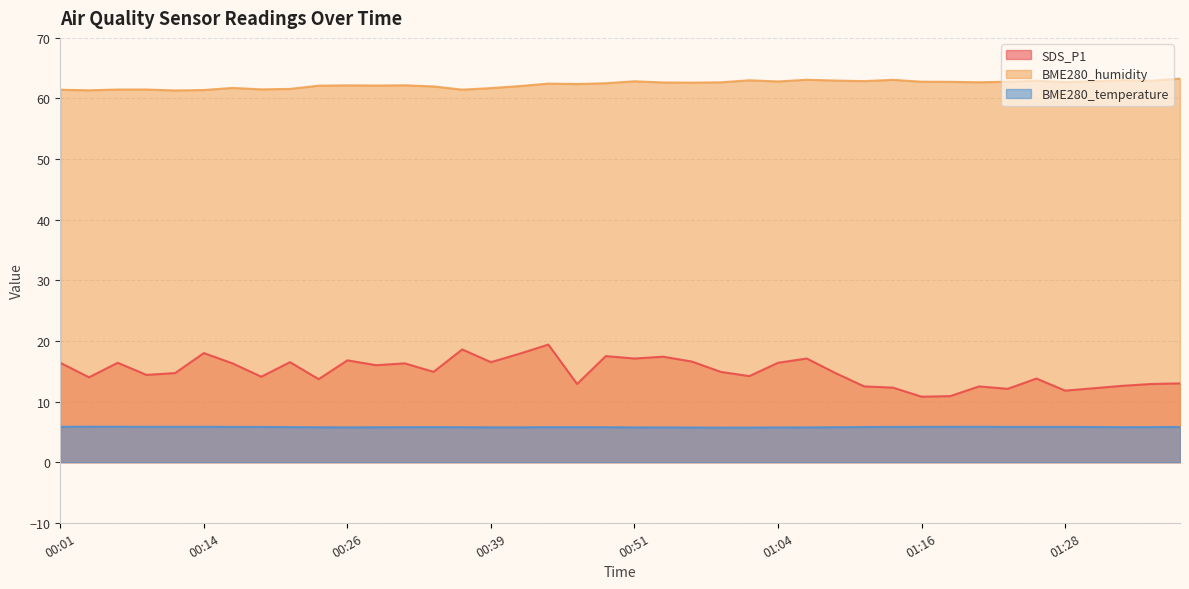

Is the value of SDS_P1 at 00:04 greater than the value of BME280_temperature at 01:36?

Yes